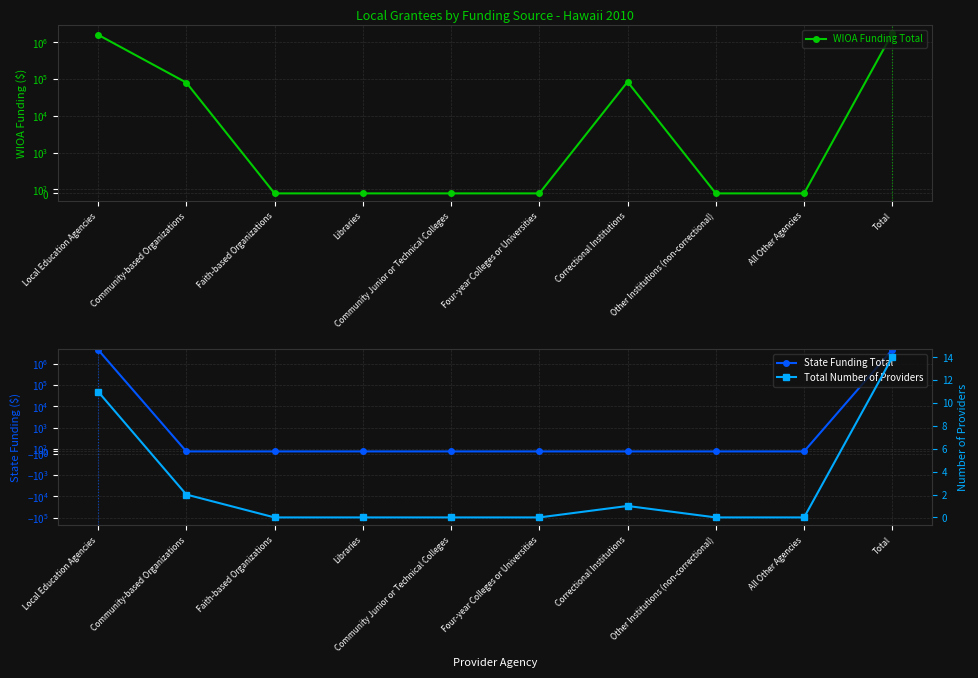

Which series has the largest total across all categories?

State Funding Total